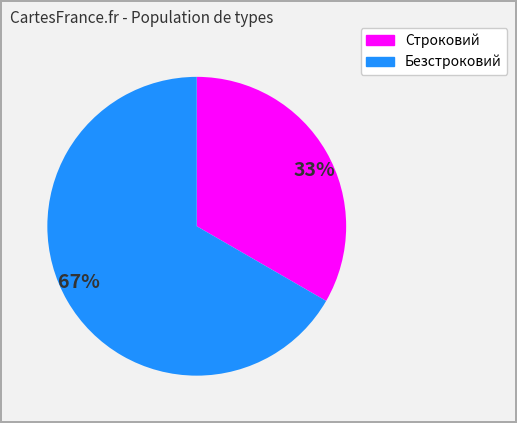

Is there a majority slice in this chart?

Yes